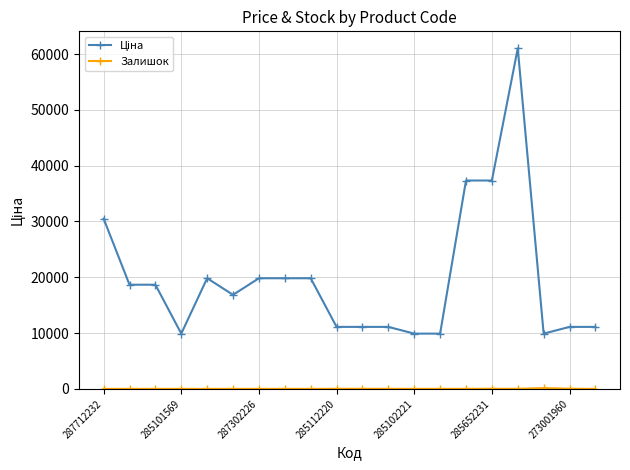

At how many categories does at least one series exceed 4513?

20